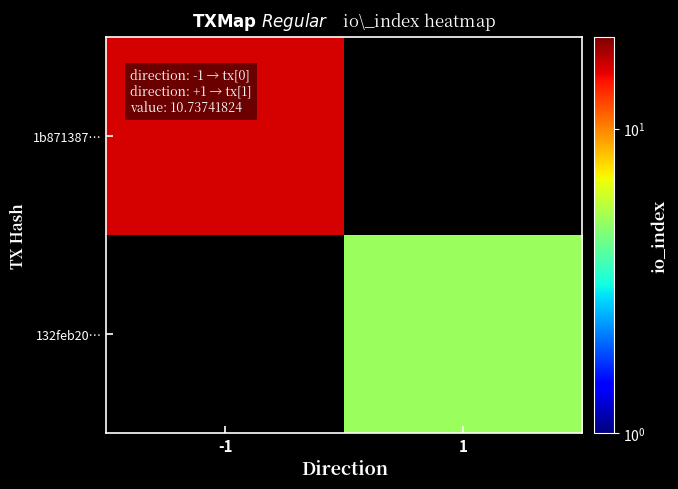

How many data points does each series have?

2